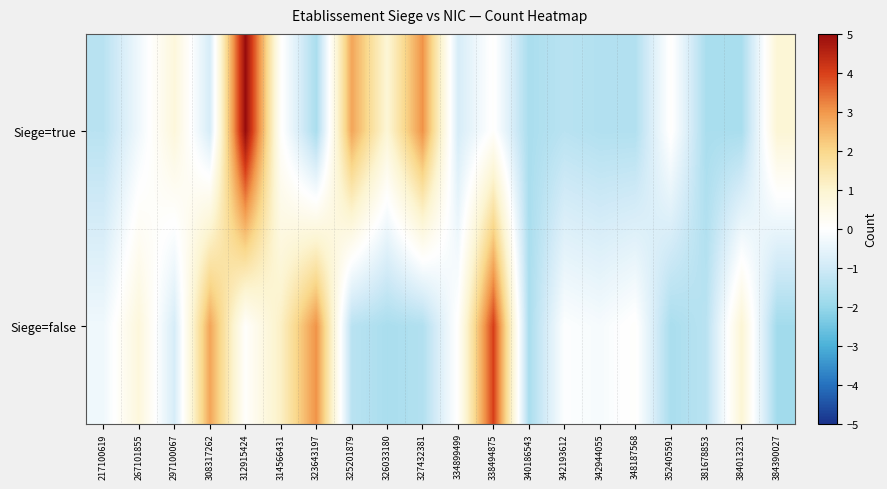

Which series has the widest spread of values?

Siege=true